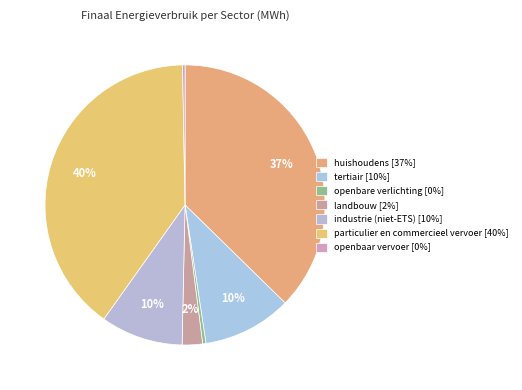

Count the number of slices in the pie.

7